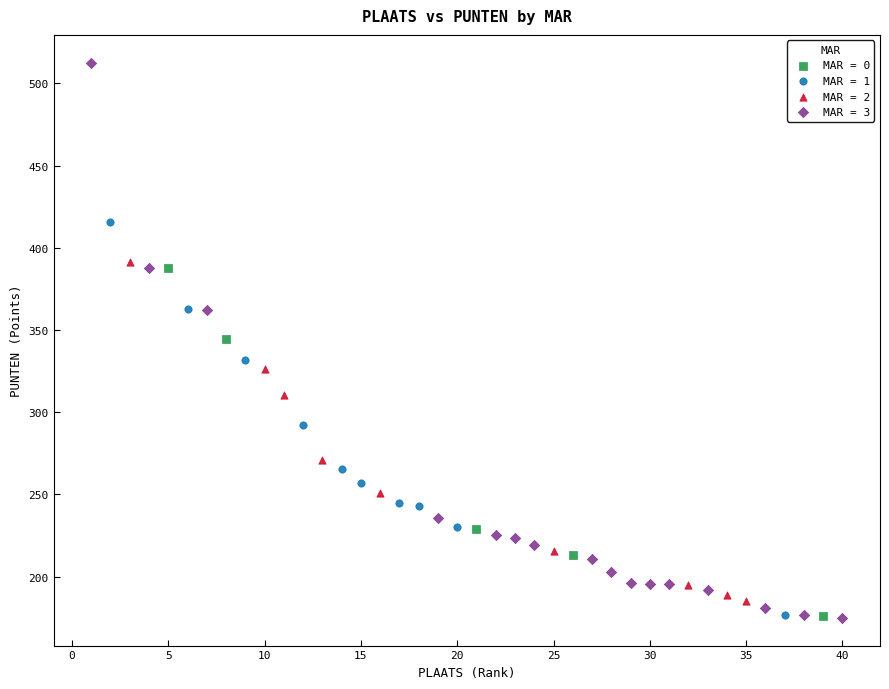

What are all the series names shown in the legend?

MAR = 0, MAR = 1, MAR = 2, MAR = 3